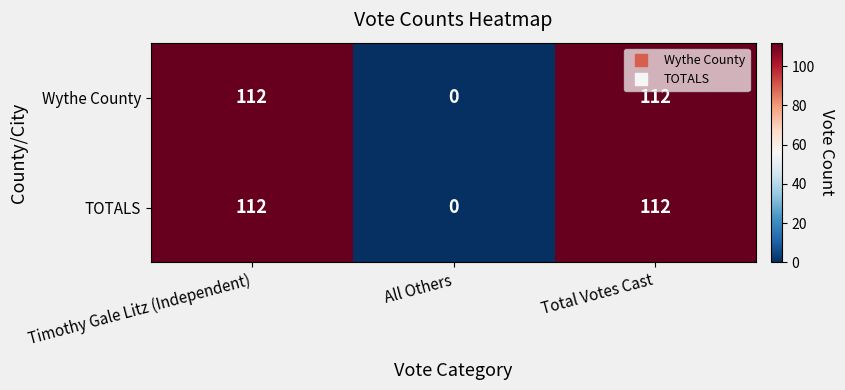

What is the difference between the maximum and minimum values in the Wythe County series?

112